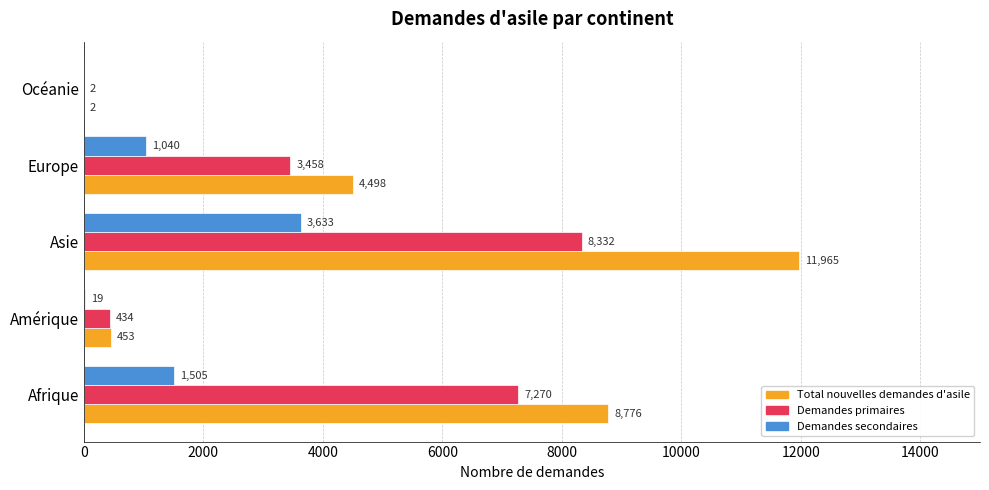

What is the sum of all Demandes secondaires values?

6197